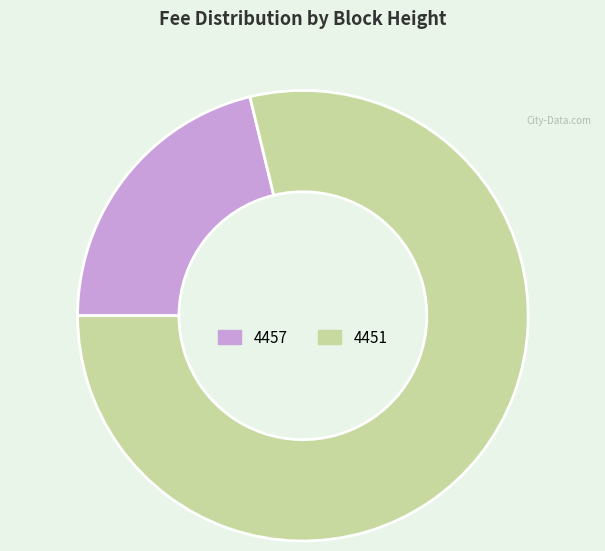

The 4457 slice represents 21% of the pie. True or false?

True